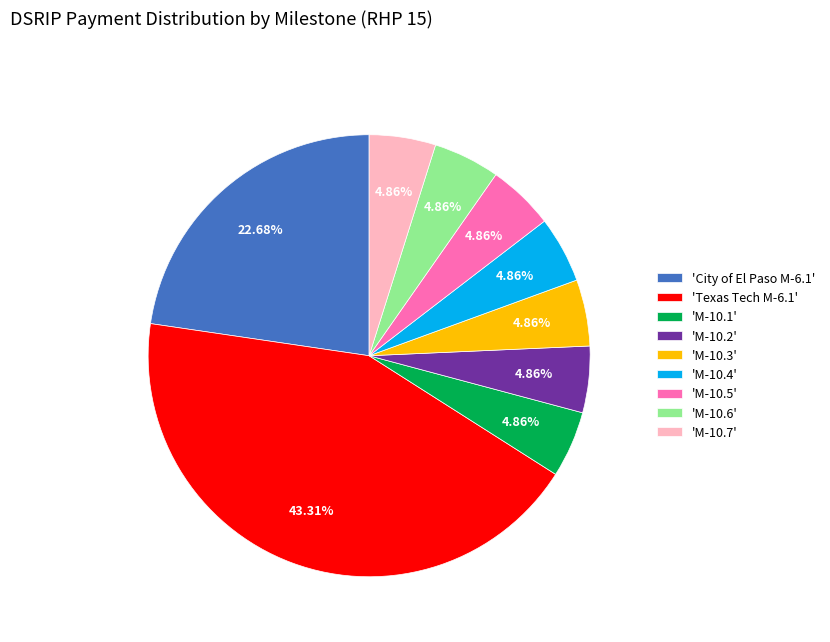

Is there any slice that represents more than half of the pie?

No